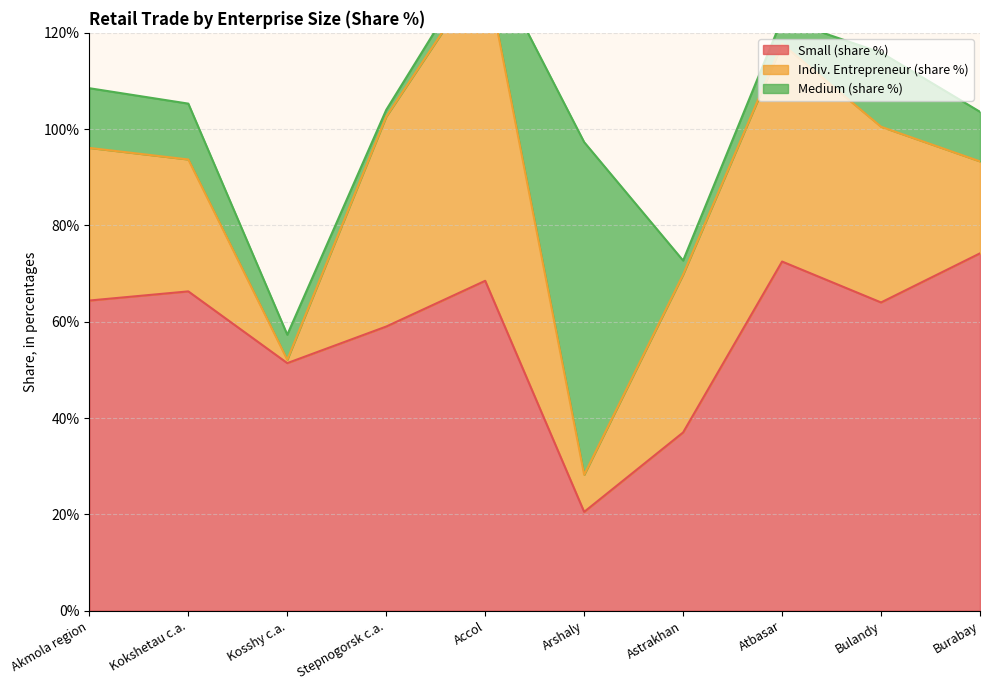

What is the sum of the Medium (share %) values at Astrakhan and Burabay?

13.2